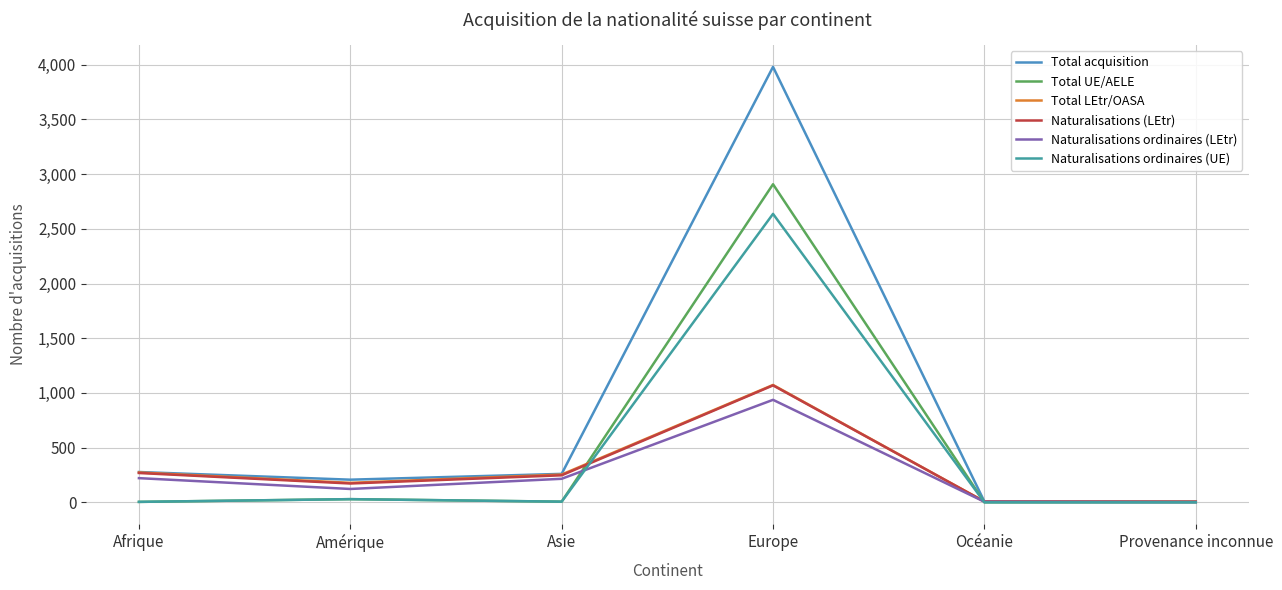

At which category is the sum across all series the highest?

Europe